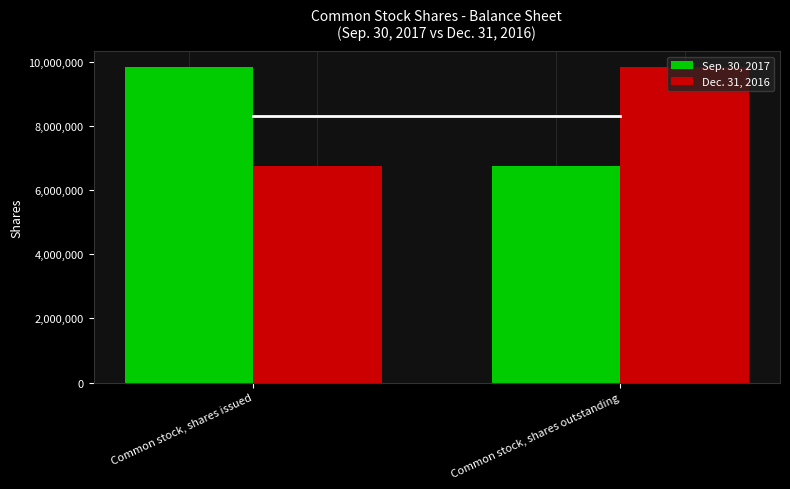

What is the sum of all Dec. 31, 2016 values?

16611059